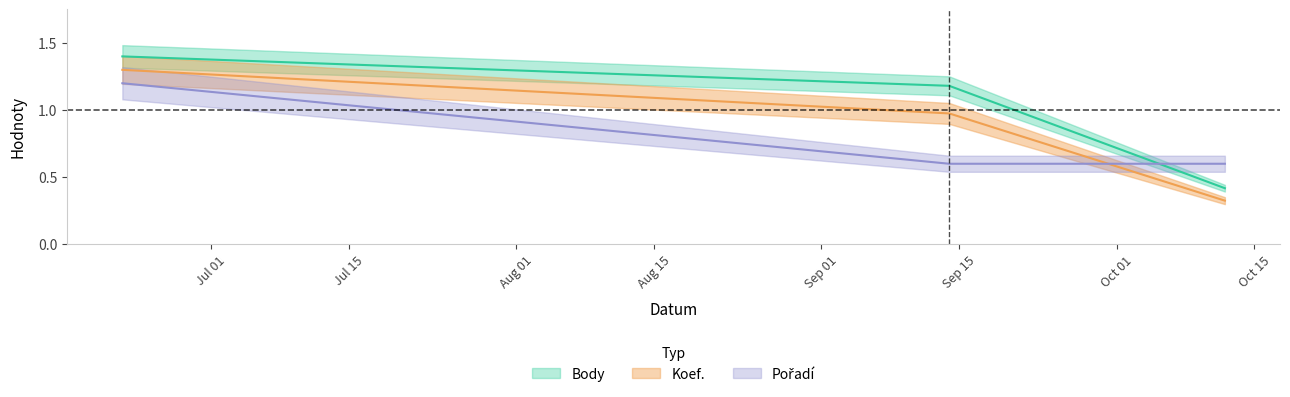

Reading left to right, list all the values displayed in this chart.

Body: 2013-06-22=1.4	2013-09-14=1.2	2013-10-12=0.4
Koef.: 2013-06-22=1.3	2013-09-14=1.0	2013-10-12=0.3
Pořadí: 2013-06-22=1.2	2013-09-14=0.6	2013-10-12=0.6